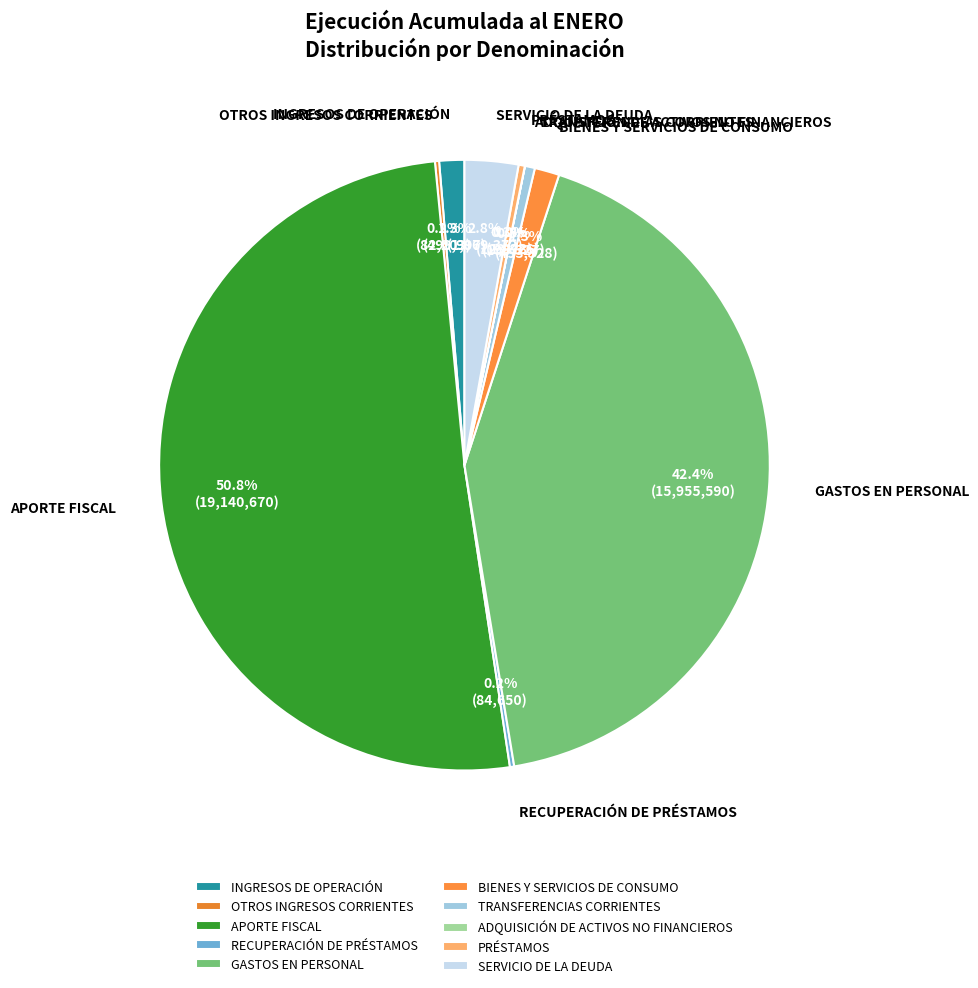

Is TRANSFERENCIAS CORRIENTES the majority of the pie?

No